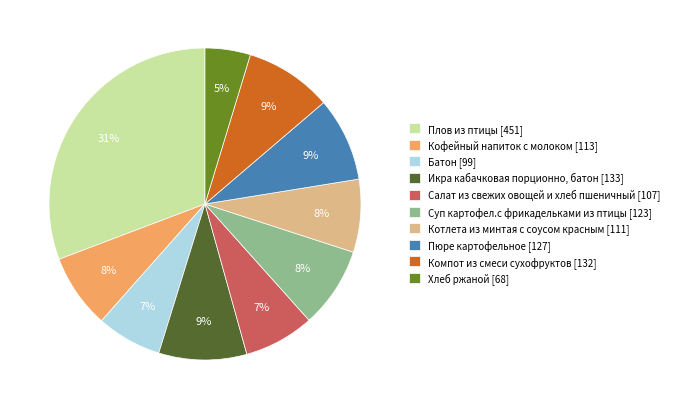

Is it true that Хлеб ржаной is 5% of the pie?

True